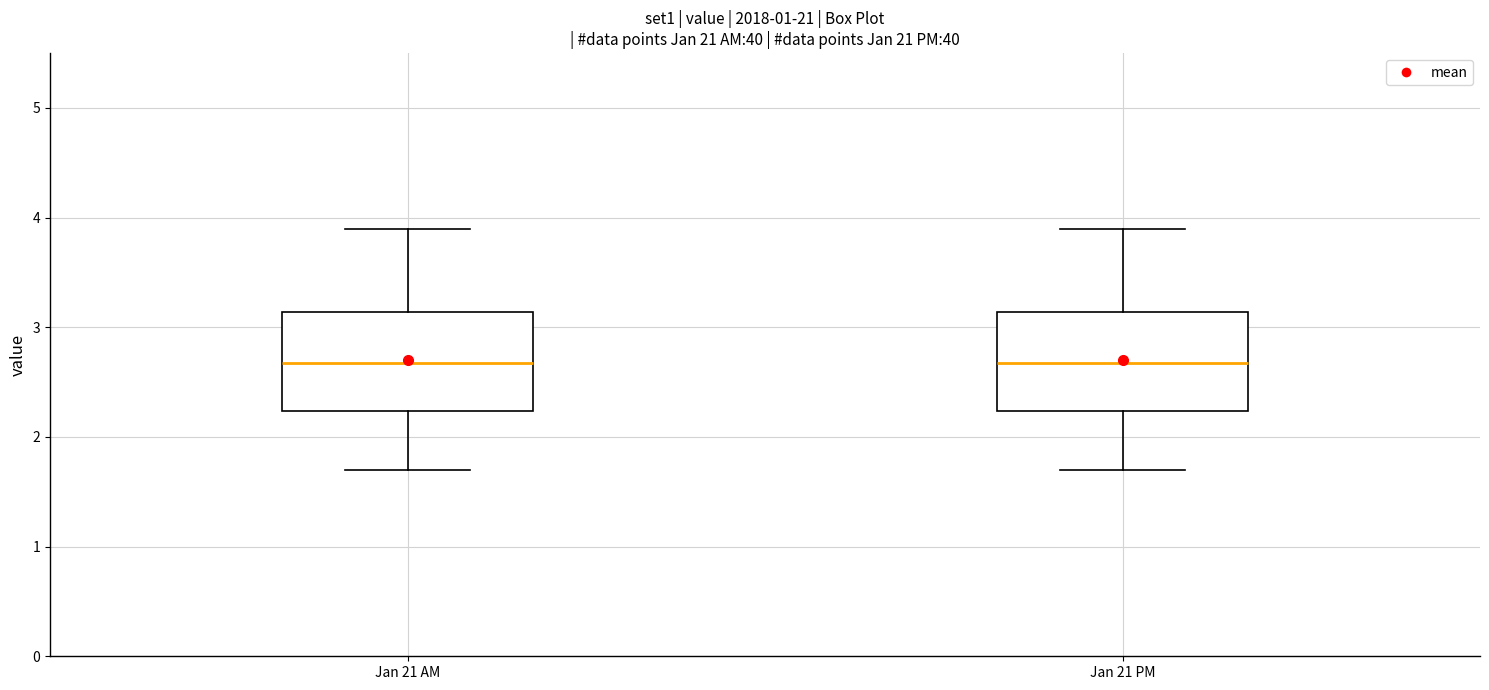

Where does the upper whisker of the box for Jan 21 AM end on the y-axis? The values are not printed on the chart, so give them approximately, as read against the axis.

3.9